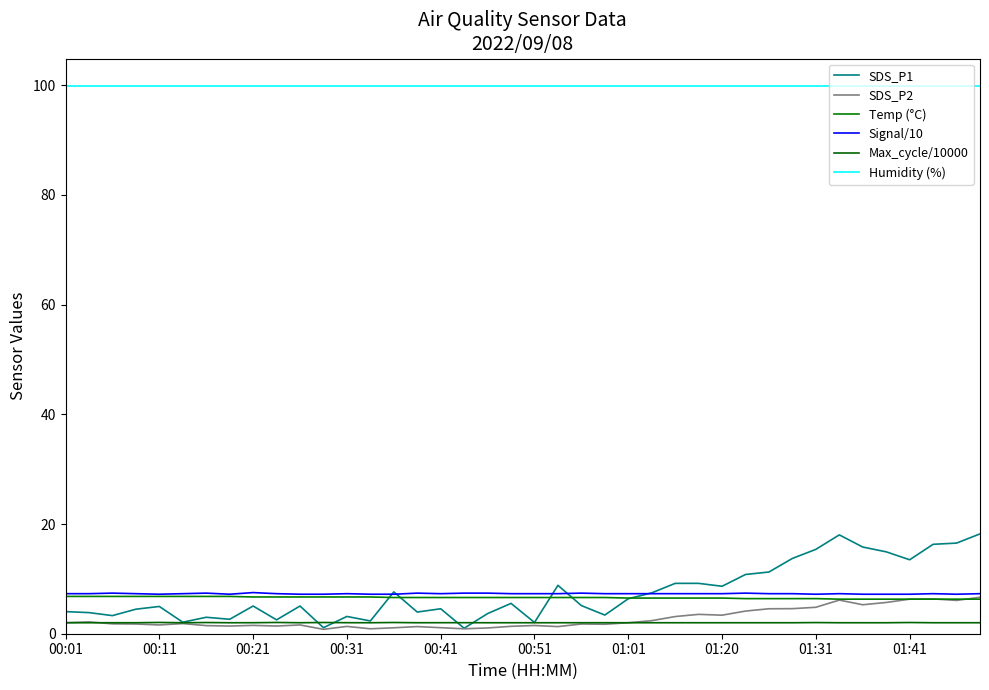

What is the highest value of the Temp (°C) series?

6.8